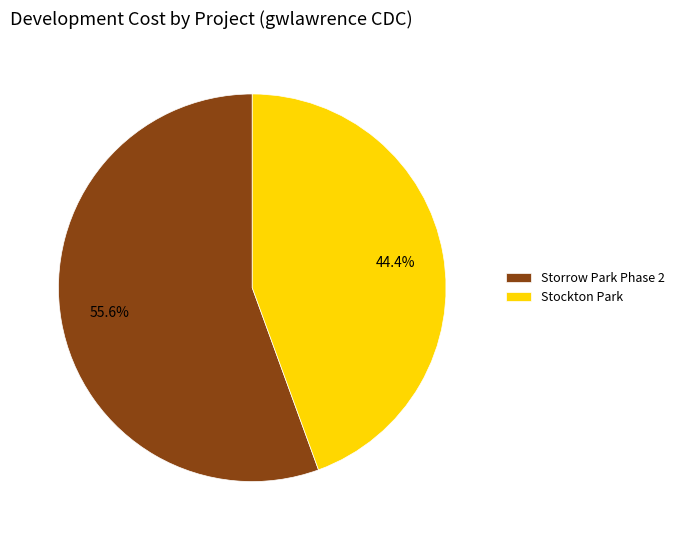

To the nearest percent, what is the combined percentage of Storrow Park Phase 2 and Stockton Park?

100%